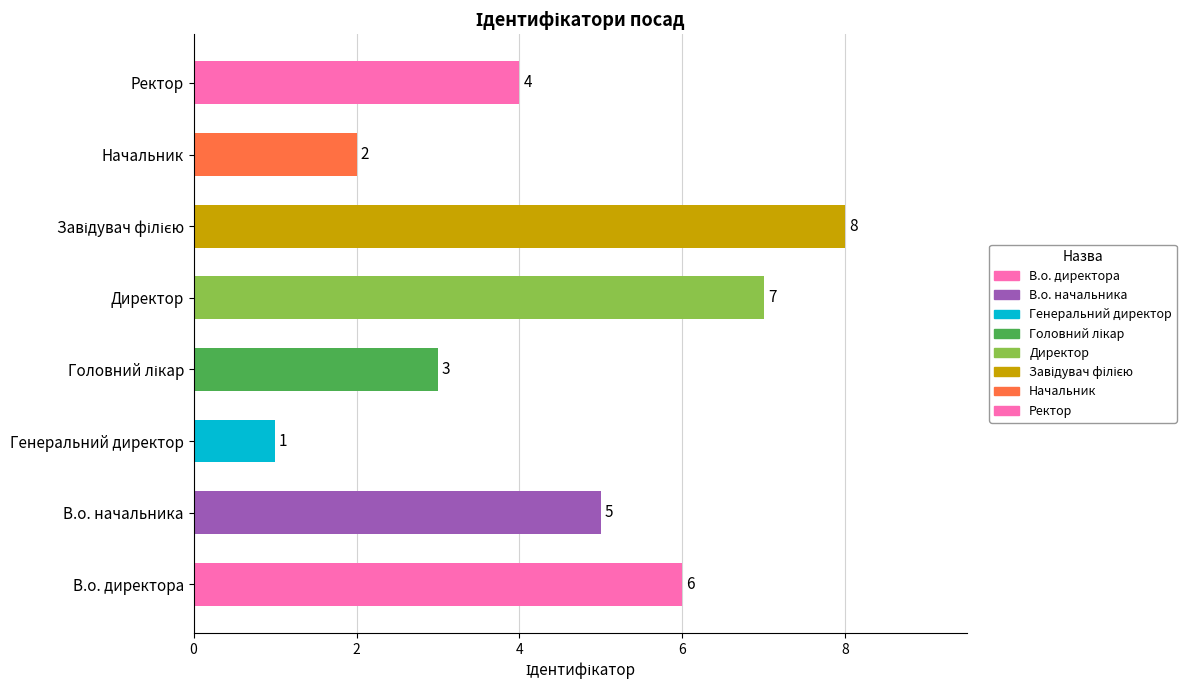

Reading bottom to top, what are all the values shown in this chart?

6	5	1	3	7	8	2	4